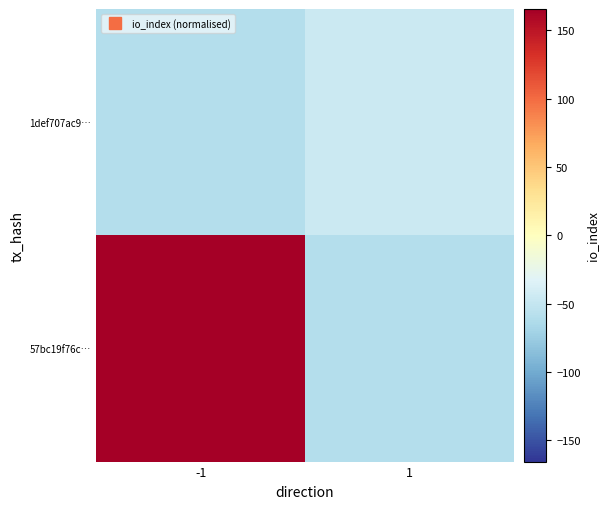

What is the total value across all series at 1?

-106.0